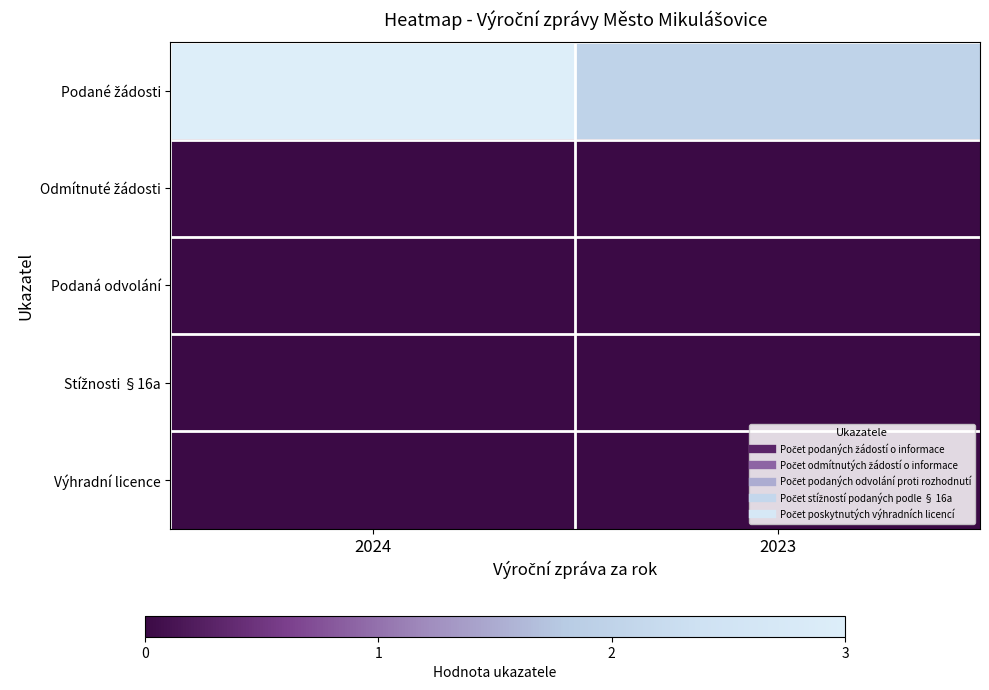

At how many categories does at least one series exceed 1?

2